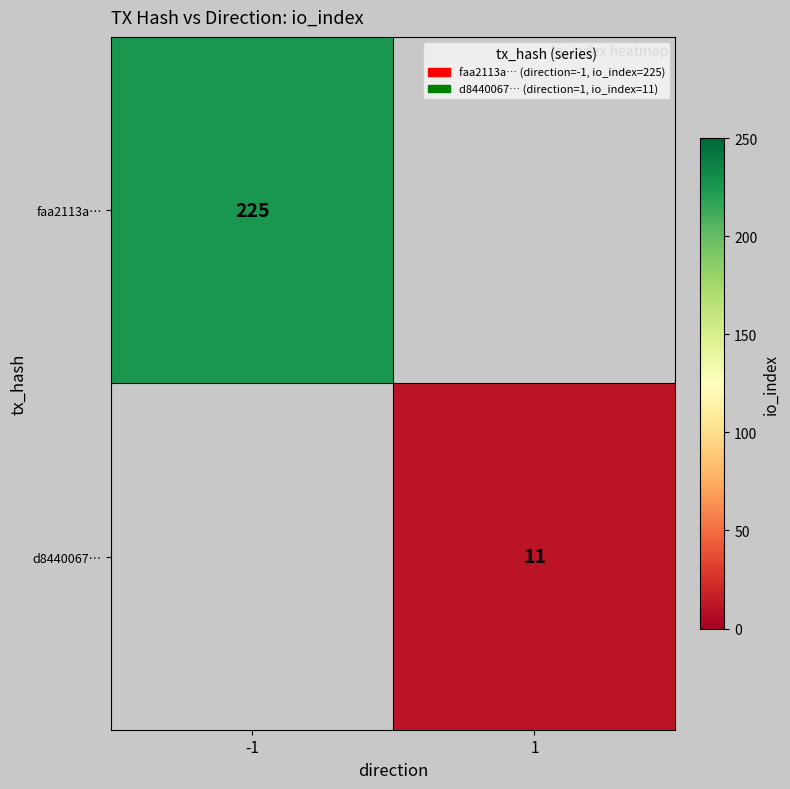

True or false: d8440067… has a value of 14.3 at 1.

False